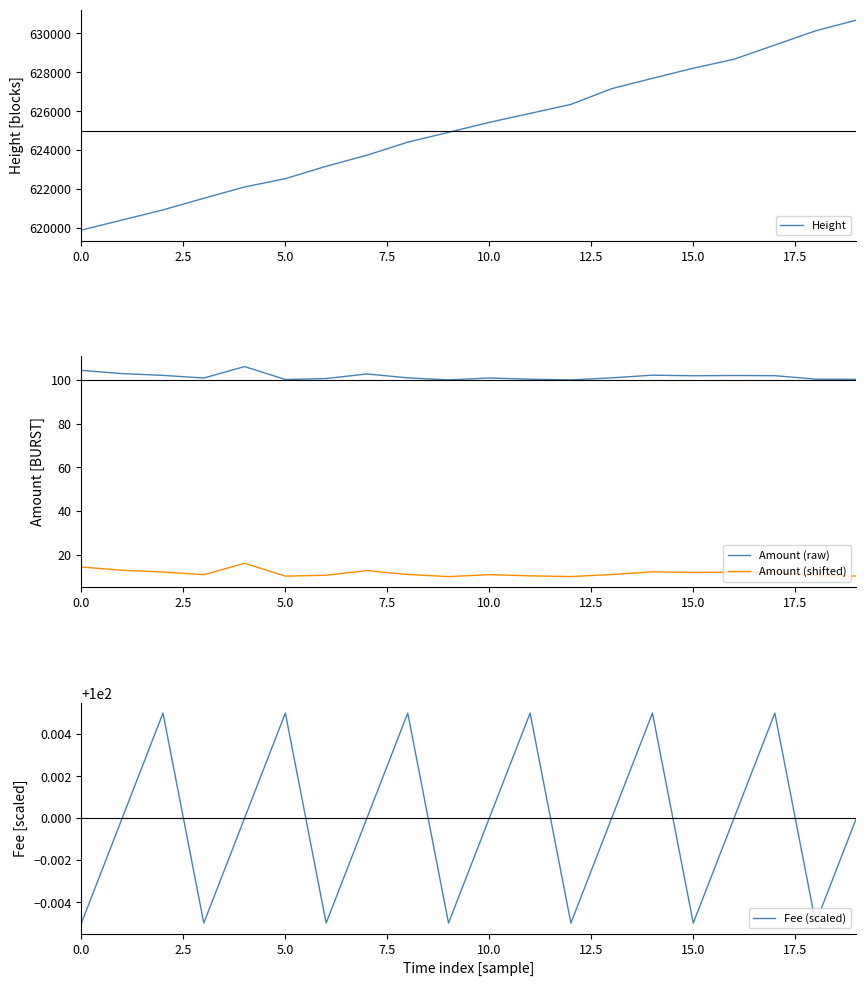

What is the average value of the Fee (scaled) series?

100.0